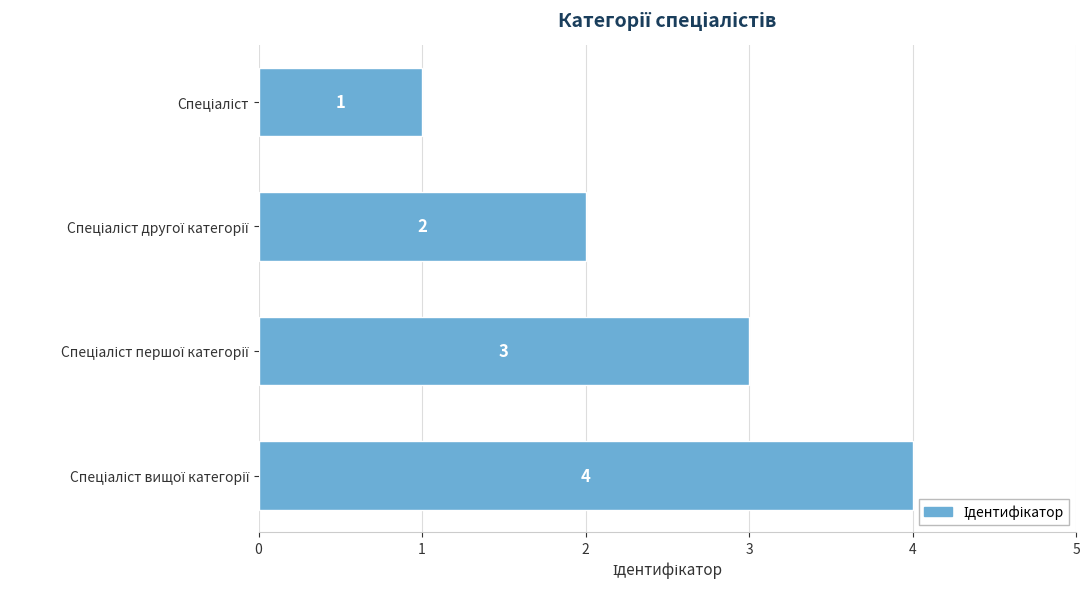

What is the value of the 1st bar from the top?

1